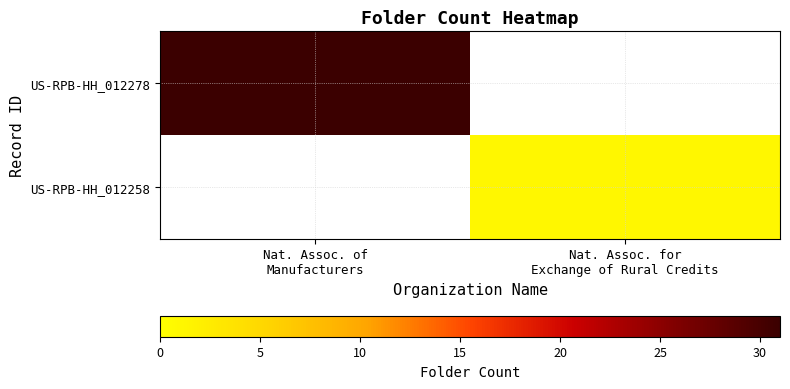

At which category is the sum across all series the highest?

Nat. Assoc. of
Manufacturers